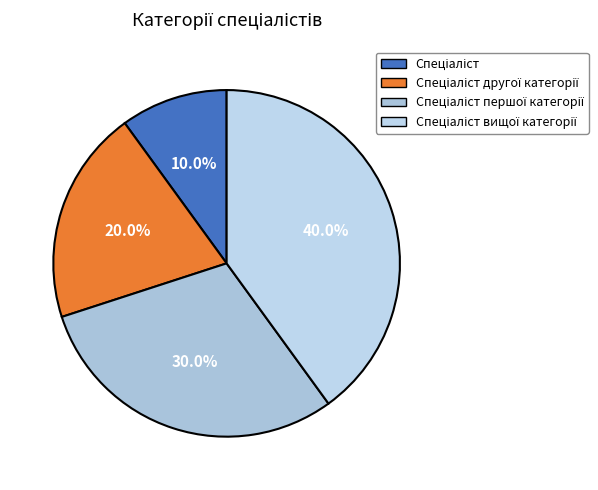

True or false: Спеціаліст accounts for 10% of the total.

True